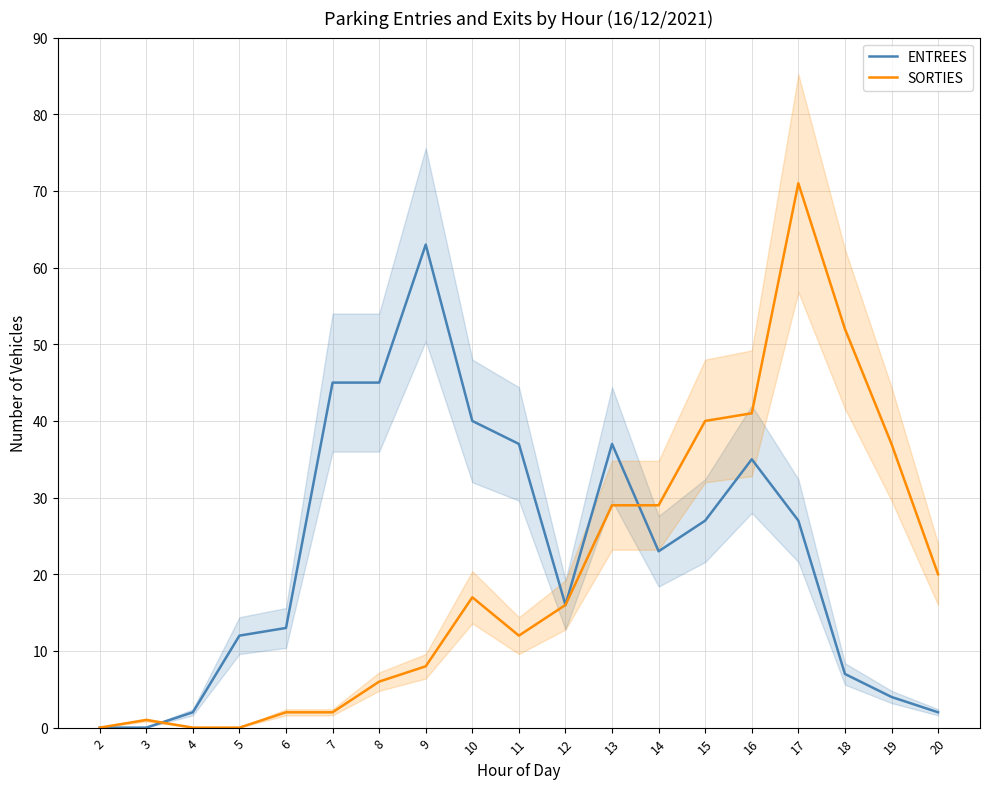

Reading left to right, transcribe all the data shown in this chart.

ENTREES: 0	0	2	12	13	45	45	63	40	37	16	37	23	27	35	27	7	4	2
SORTIES: 0	1	0	0	2	2	6	8	17	12	16	29	29	40	41	71	52	37	20